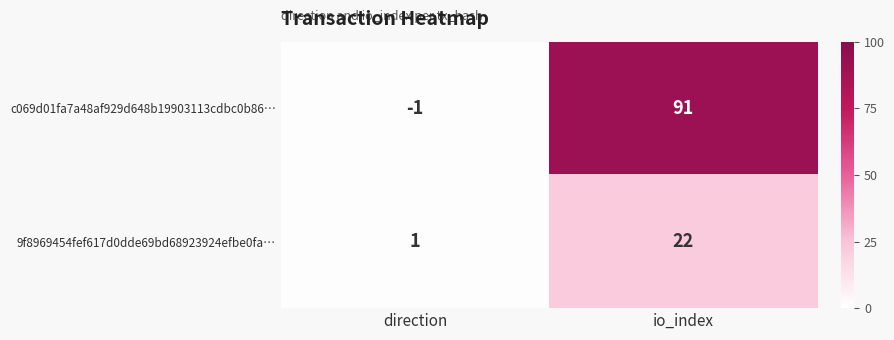

How many distinct data groups are displayed?

2